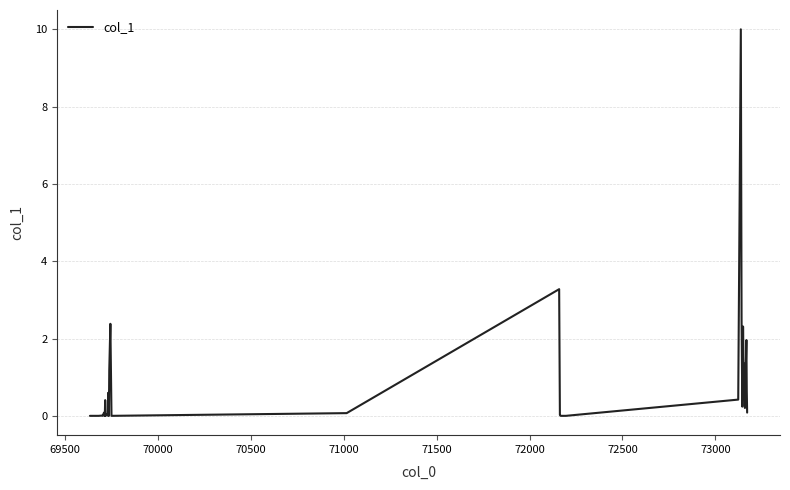

What is the maximum value shown in the chart?

10.0